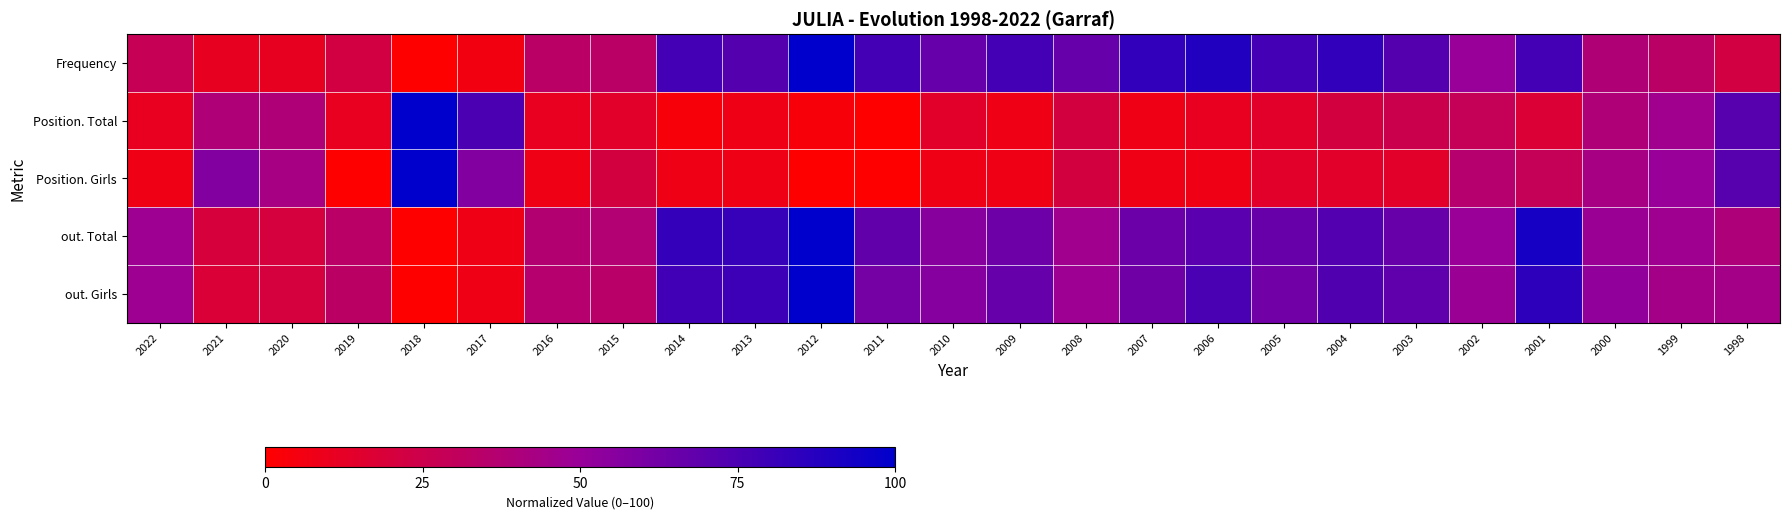

Rank the series by their maximum value, from lowest to highest.

Frequency, Position. Total, Position. Girls, out. Total, out. Girls